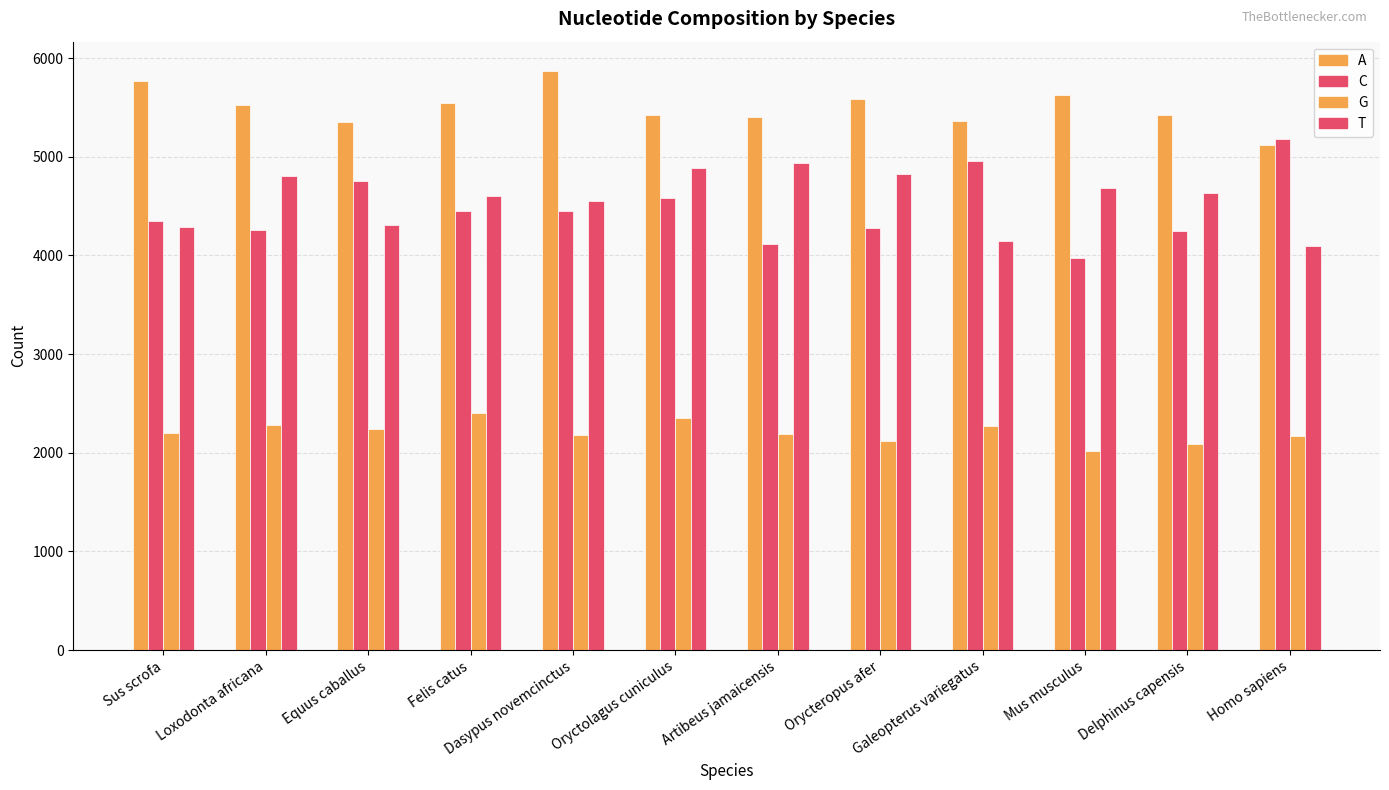

Between Sus scrofa and Mus musculus, which series saw the biggest shift?

T